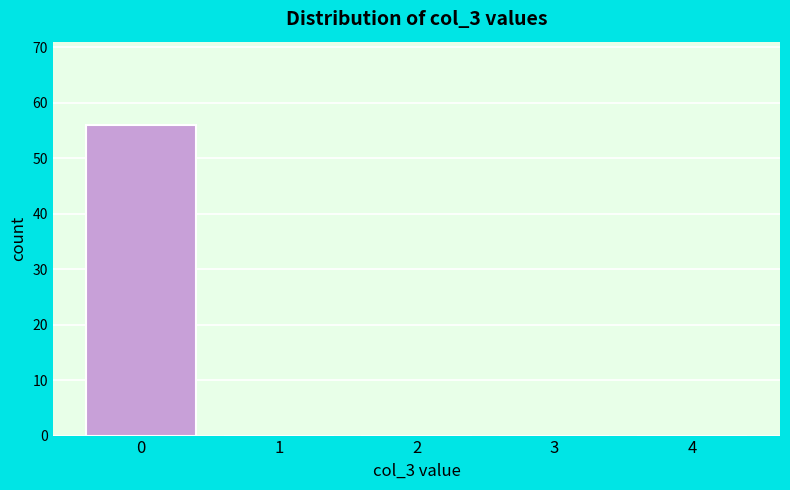

Reading left to right, what are all the values shown in this chart?

0=56	1=0	2=0	3=0	4=0